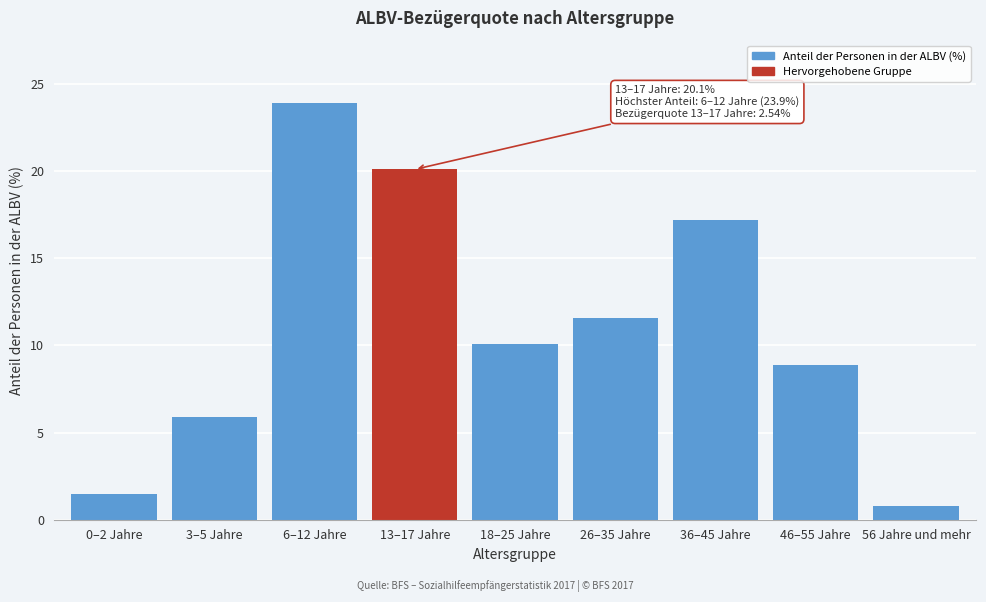

Reading right to left, transcribe all the data shown in this chart.

0.8	8.9	17.2	11.6	10.1	20.1	23.9	5.9	1.5